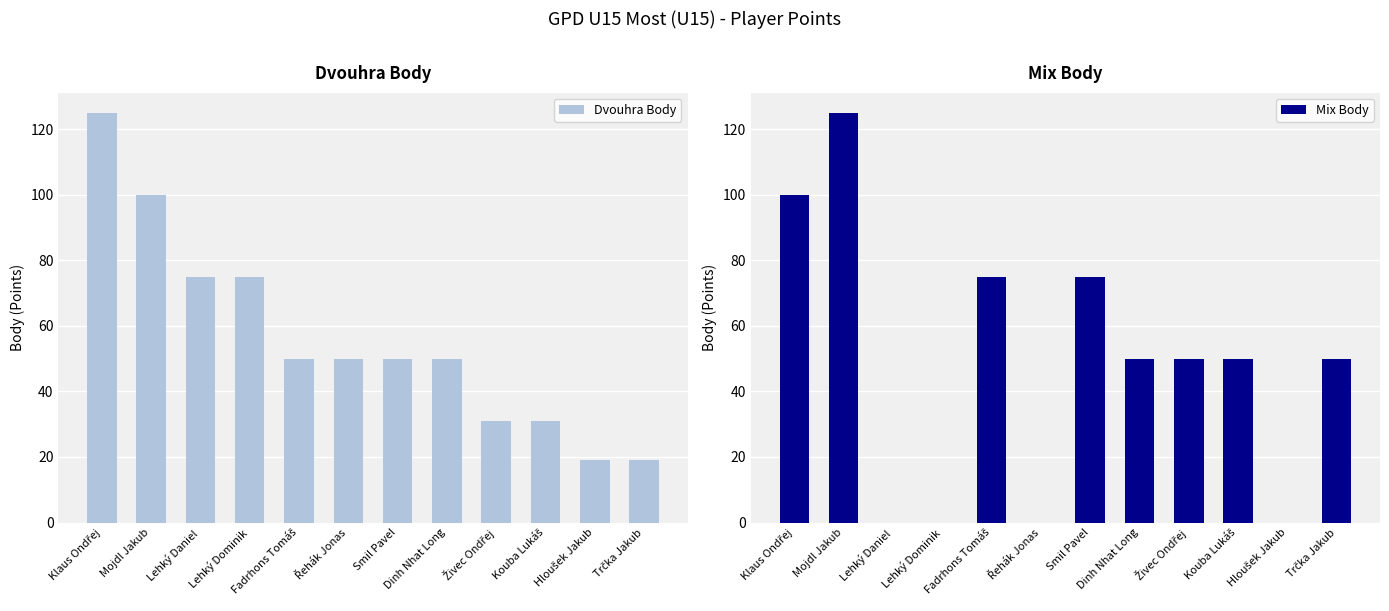

What is the difference between the Mix Body values at Fadrhons Tomáš and Živec Ondřej?

25